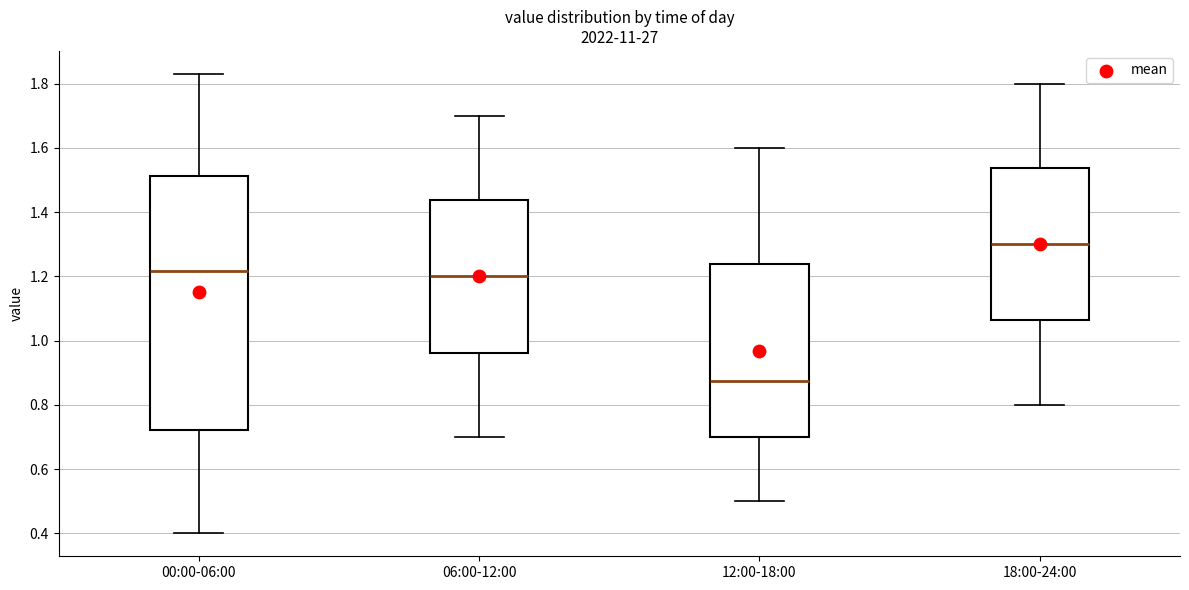

Reading left to right, transcribe this box plot: for each box, give where its median line is, the range the box spans, and where its two whiskers end, as read against the y-axis. The values are not printed on the chart, so give them approximately, as read against the axis.

00:00-06:00: median 1.22, box 0.72 to 1.52, whiskers 0.40 to 1.84
06:00-12:00: median 1.20, box 0.96 to 1.44, whiskers 0.70 to 1.70
12:00-18:00: median 0.88, box 0.70 to 1.24, whiskers 0.50 to 1.60
18:00-24:00: median 1.30, box 1.06 to 1.54, whiskers 0.80 to 1.80